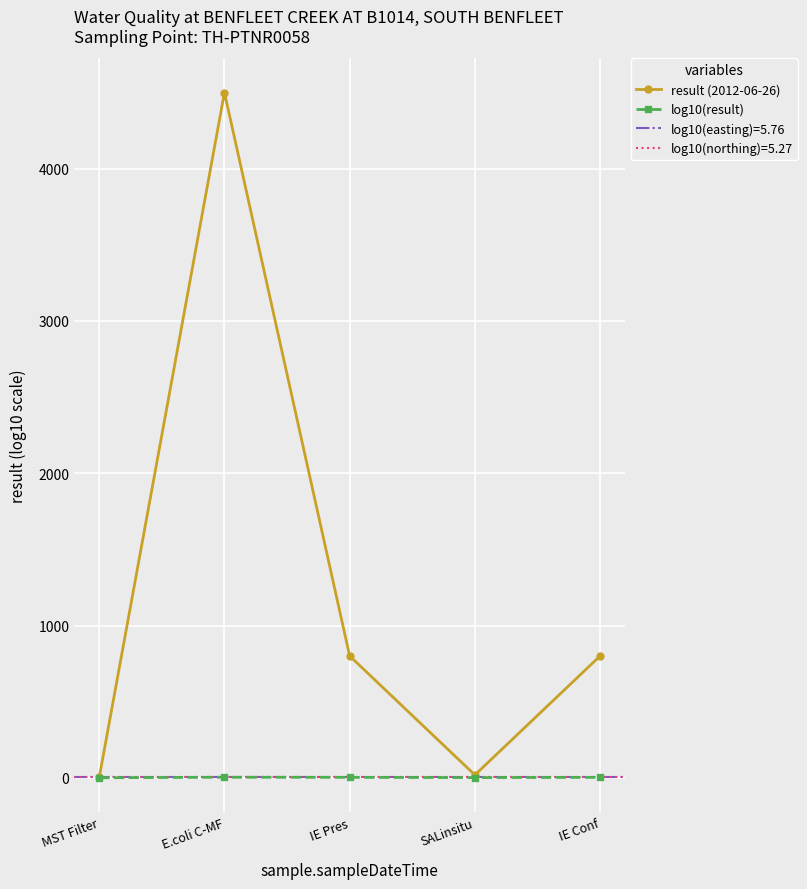

Which category has the lowest value across all series?

MST Filter